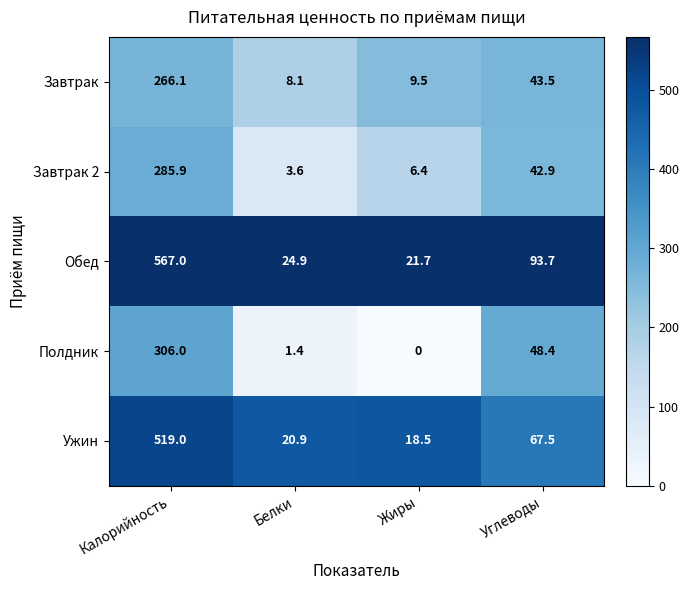

List the labels in order of Ужин value, smallest first.

Жиры, Белки, Углеводы, Калорийность